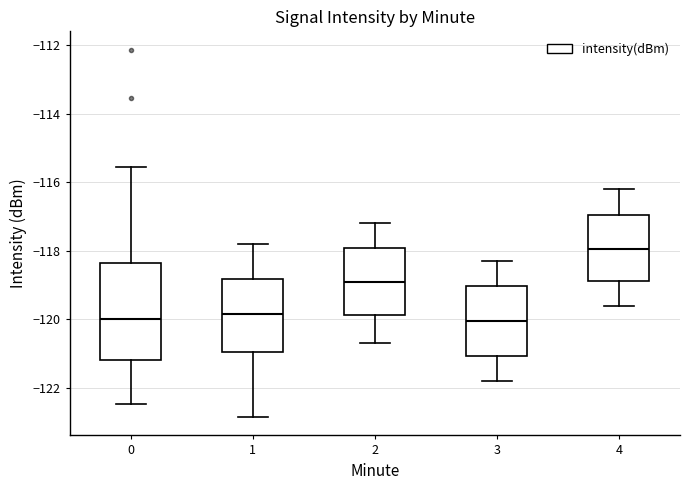

Where does the upper whisker of the box at x = 2 end on the y-axis? The values are not printed on the chart, so give them approximately, as read against the axis.

-117.2